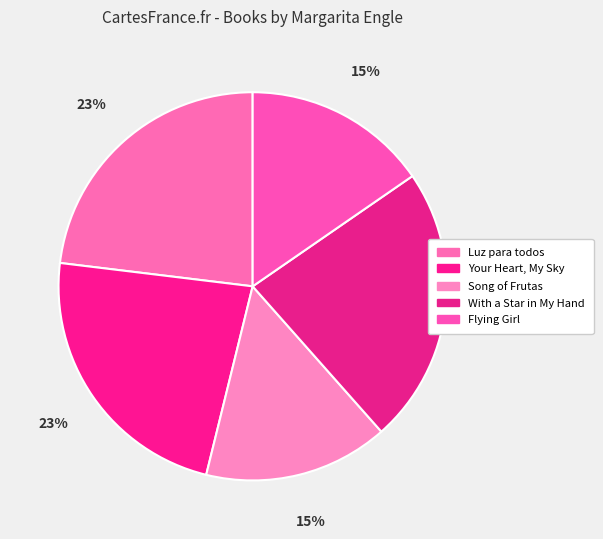

How many segments does this pie chart have?

5